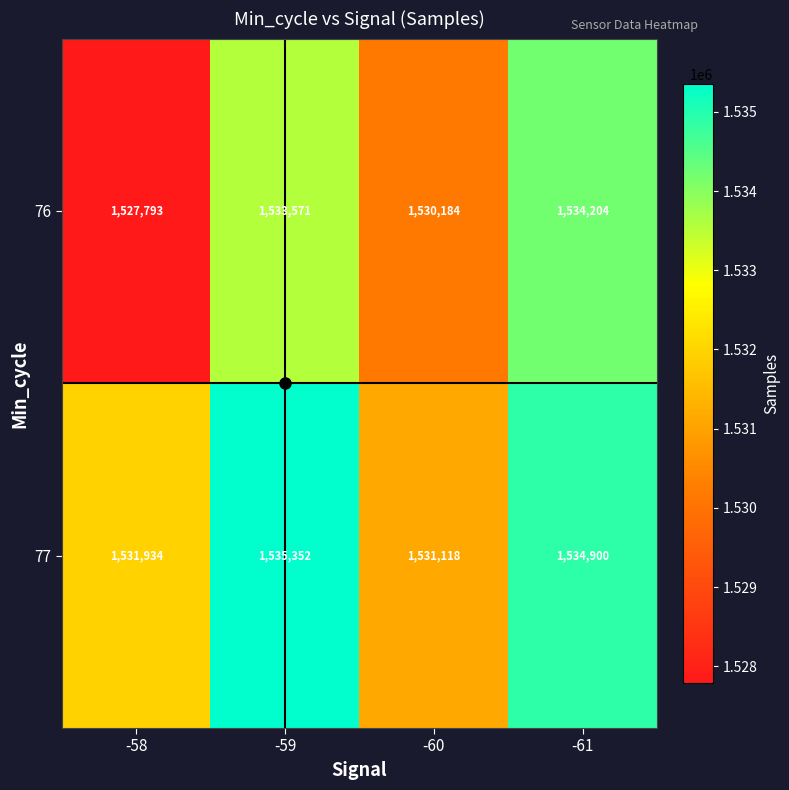

At which category is the sum across all series the highest?

-61